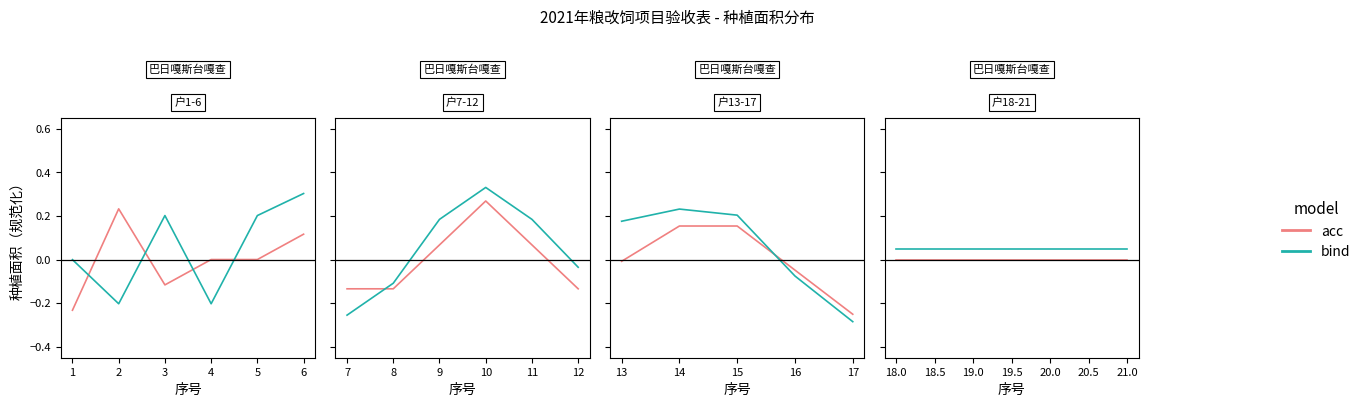

True or false: bind and acc intersect in this chart.

False